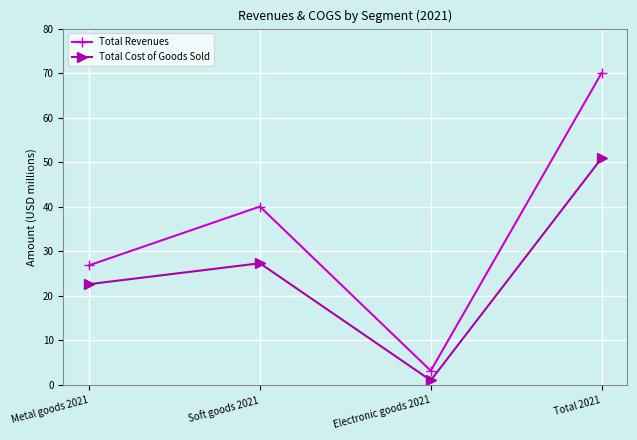

At how many categories does at least one series exceed 24?

3